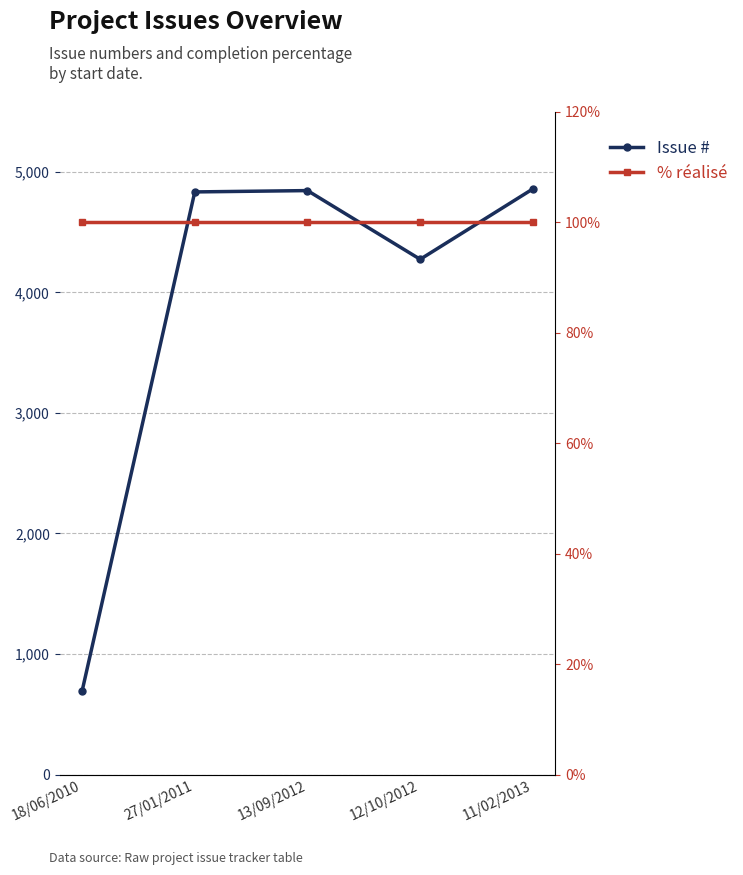

What is the label of the 3rd point from the right?

13/09/2012